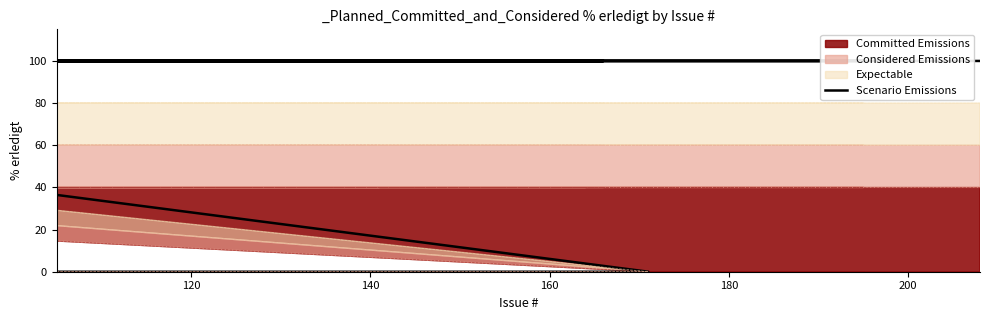

Does the chart display data point markers on the line(s)?

No